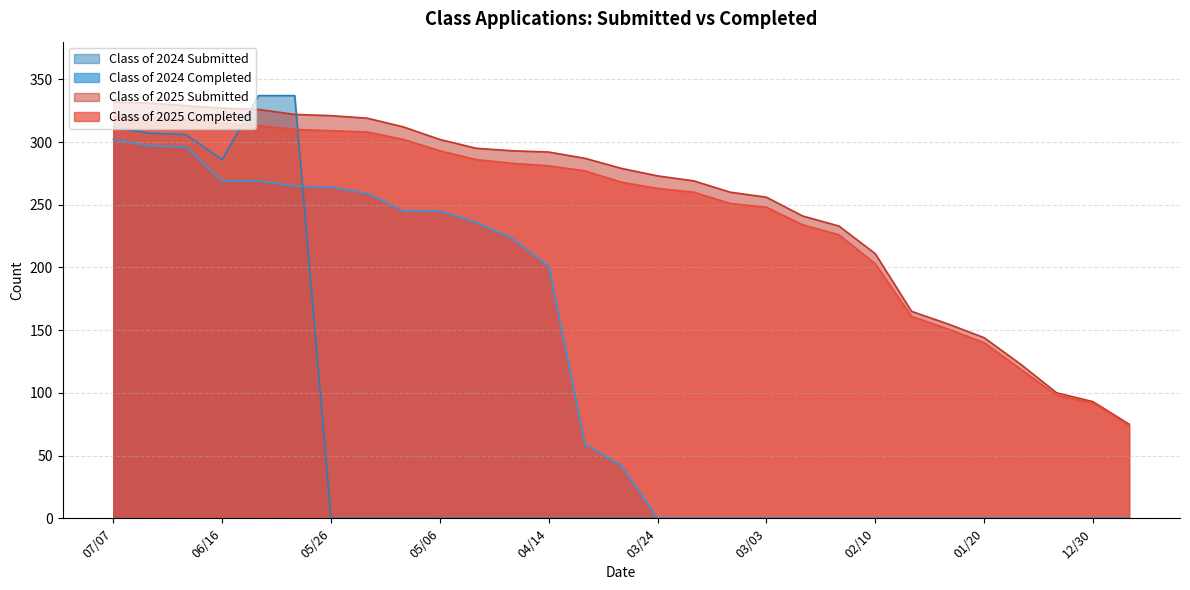

What is the minimum value for Class of 2025 Submitted?

75